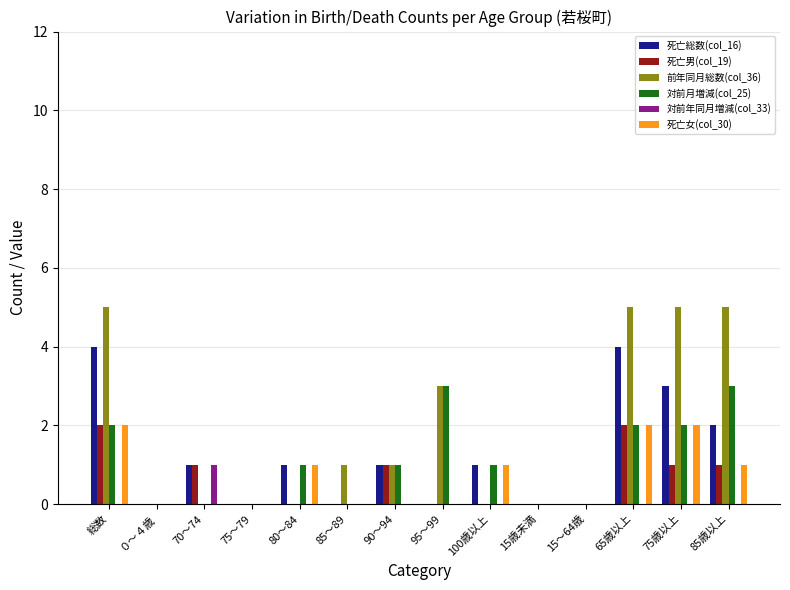

The value of 死亡女(col_30) at ０～４歳 is 0. True or false?

True